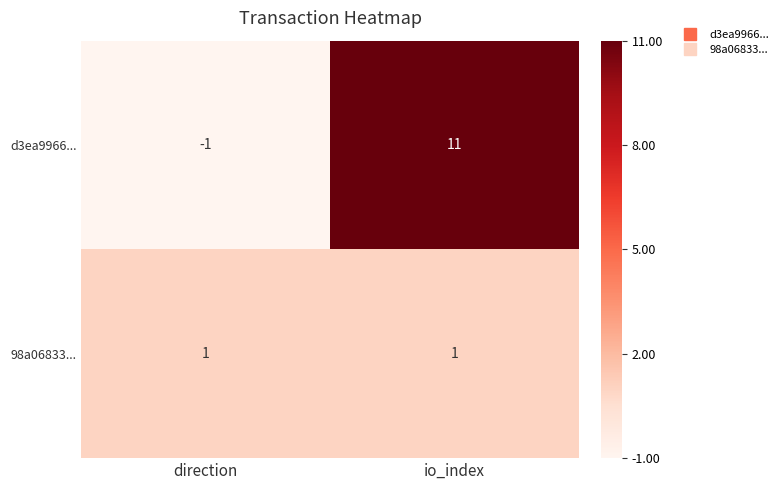

Which series has the largest total across all categories?

d3ea9966...